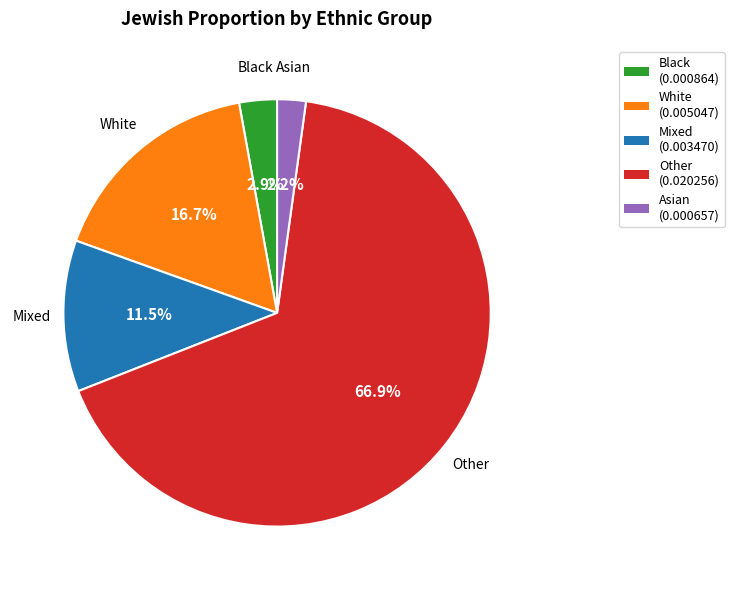

Is Asian (0.000657) the majority of the pie?

No